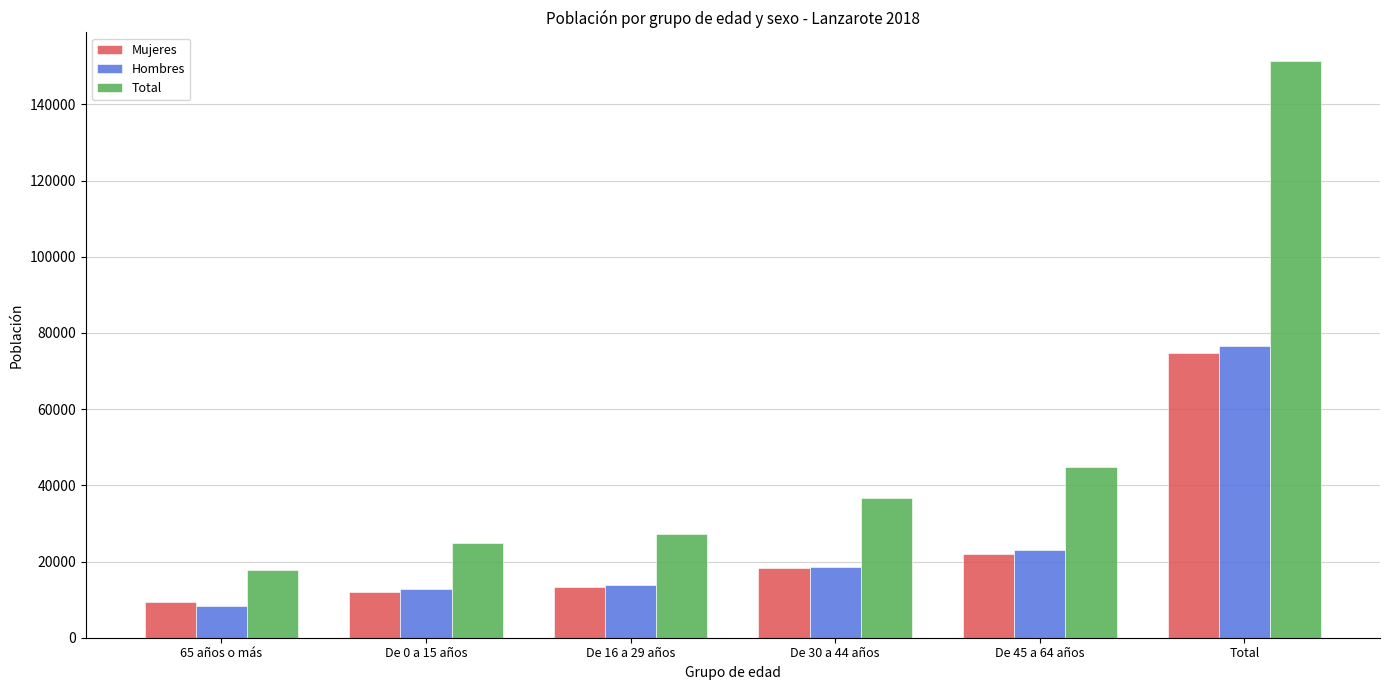

At which category is the sum across all series the highest?

Total